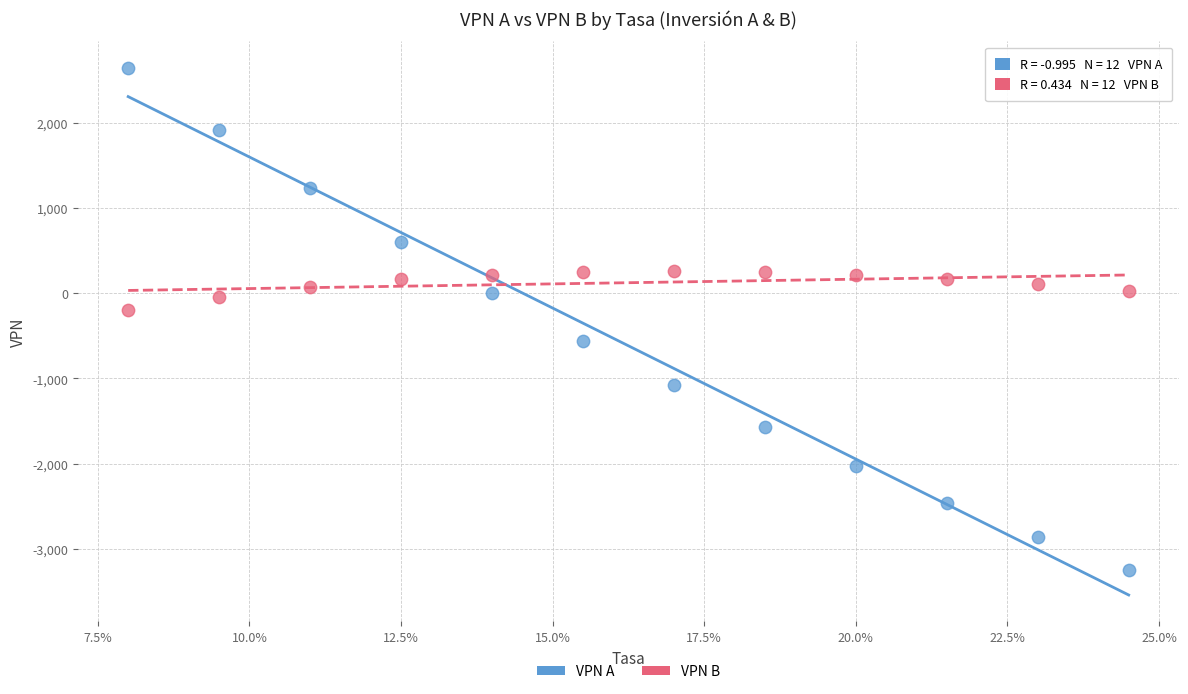

In the VPN A series, what Y value is closest to -300?

-558.6